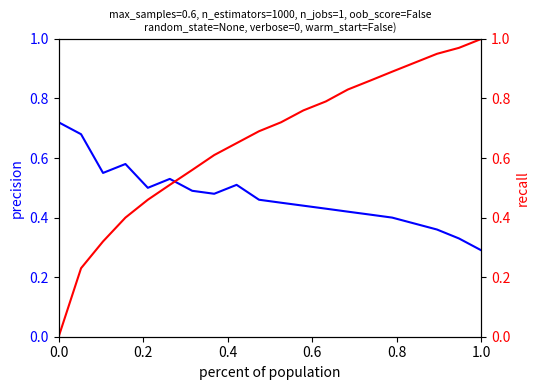

True or false: recall has more than 1 points higher than both neighbors.

False